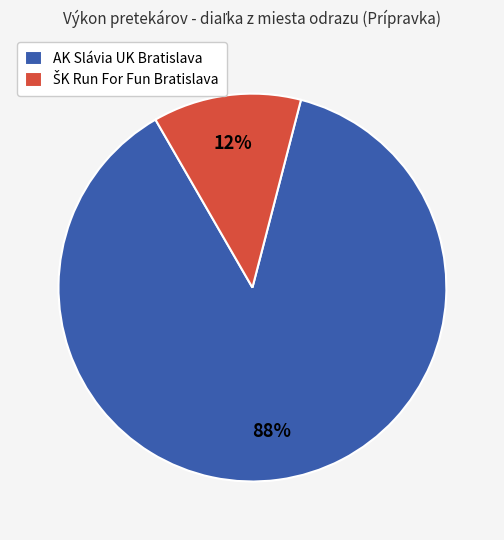

Count the number of slices in the pie.

2